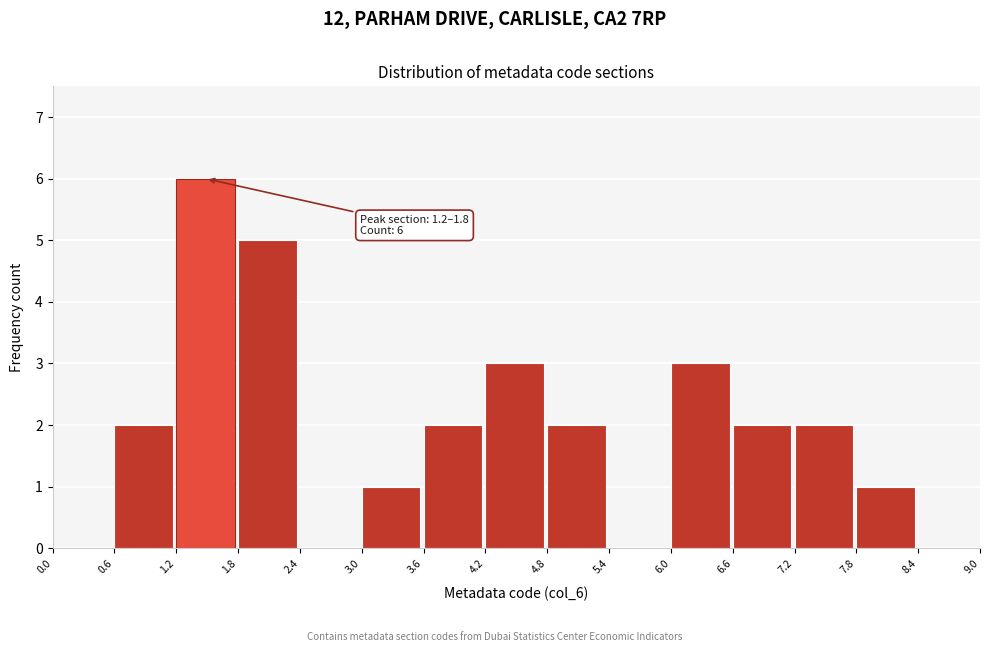

Over which range of the x-axis is the bar tallest?

1.2 to 1.8